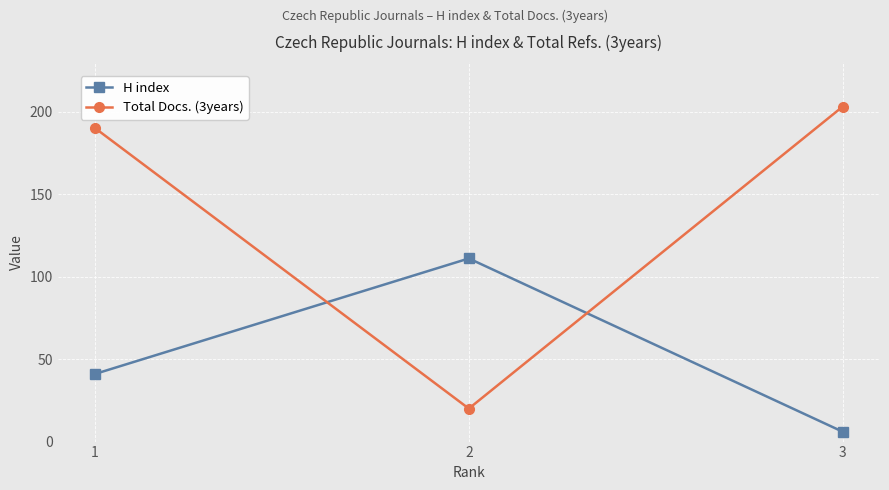

Is this an area chart (filled region under the line)?

No